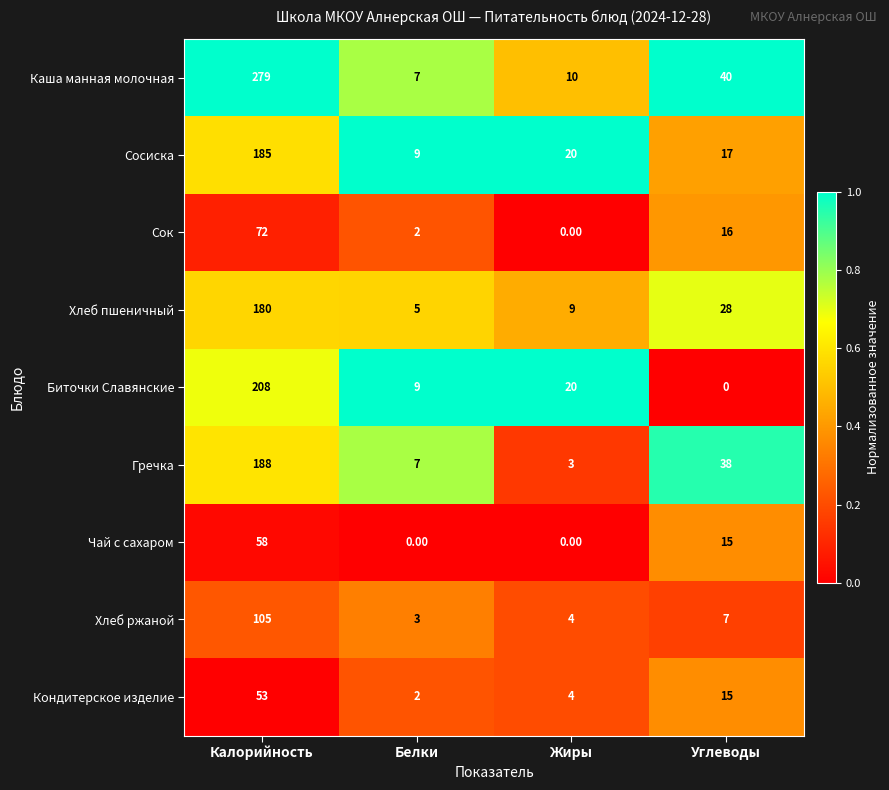

What is the difference between the maximum and second lowest values in the Хлеб пшеничный series?

171